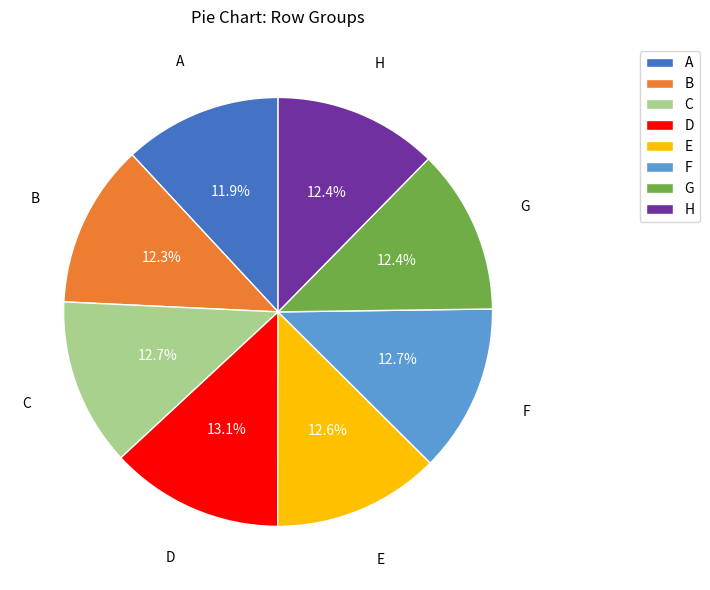

Is there a majority slice in this chart?

No